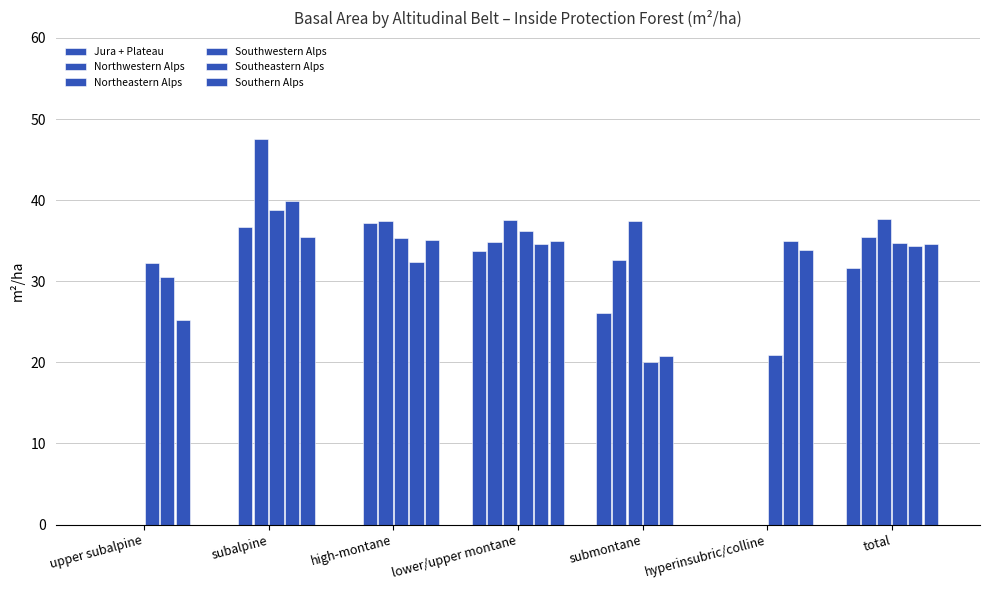

How many groups of bars are there?

7